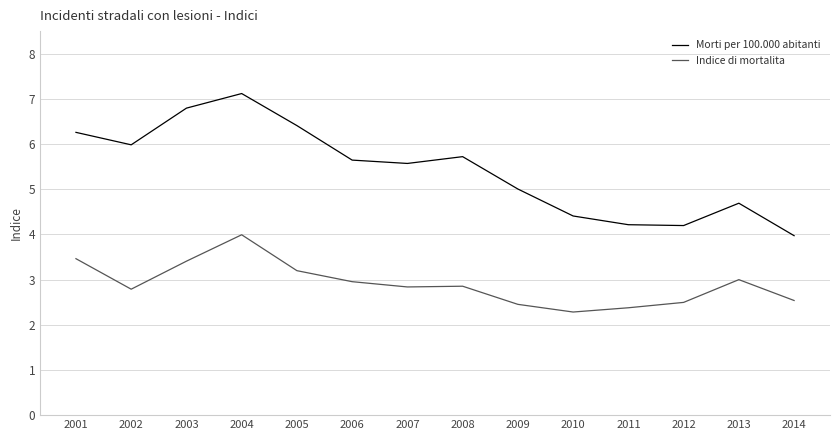

What is the smallest value displayed?

2.3